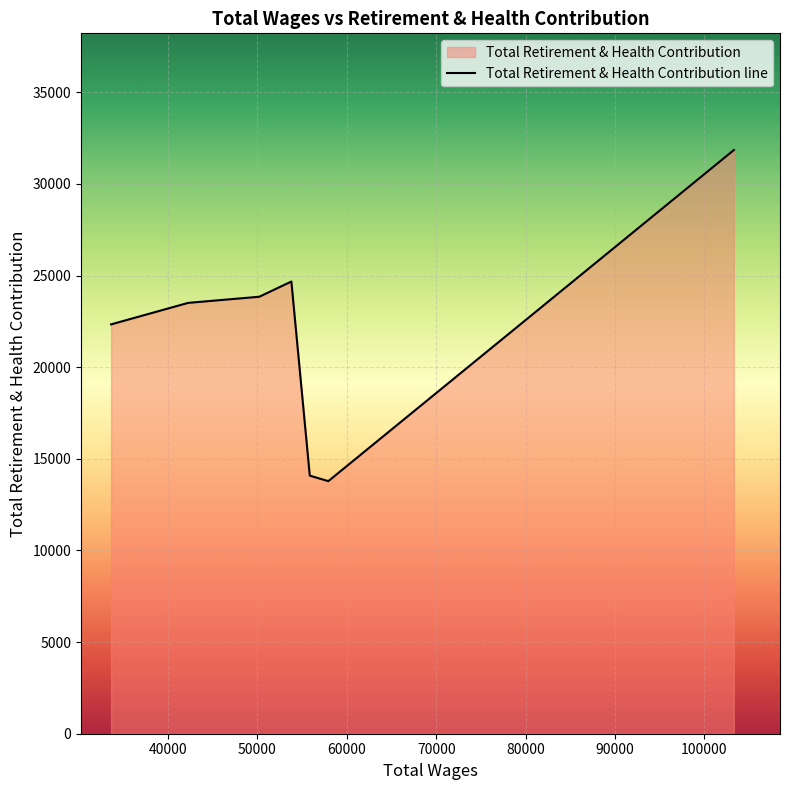

True or false: the data has more than 2 interior local peaks.

False